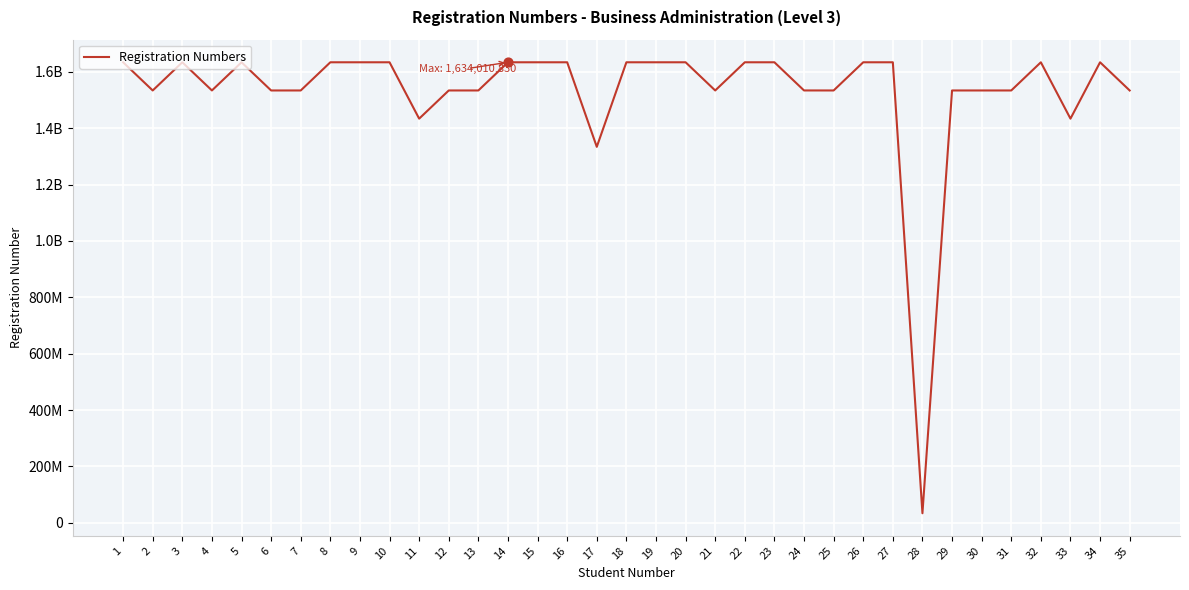

Between 7 and 35, which is larger?

35